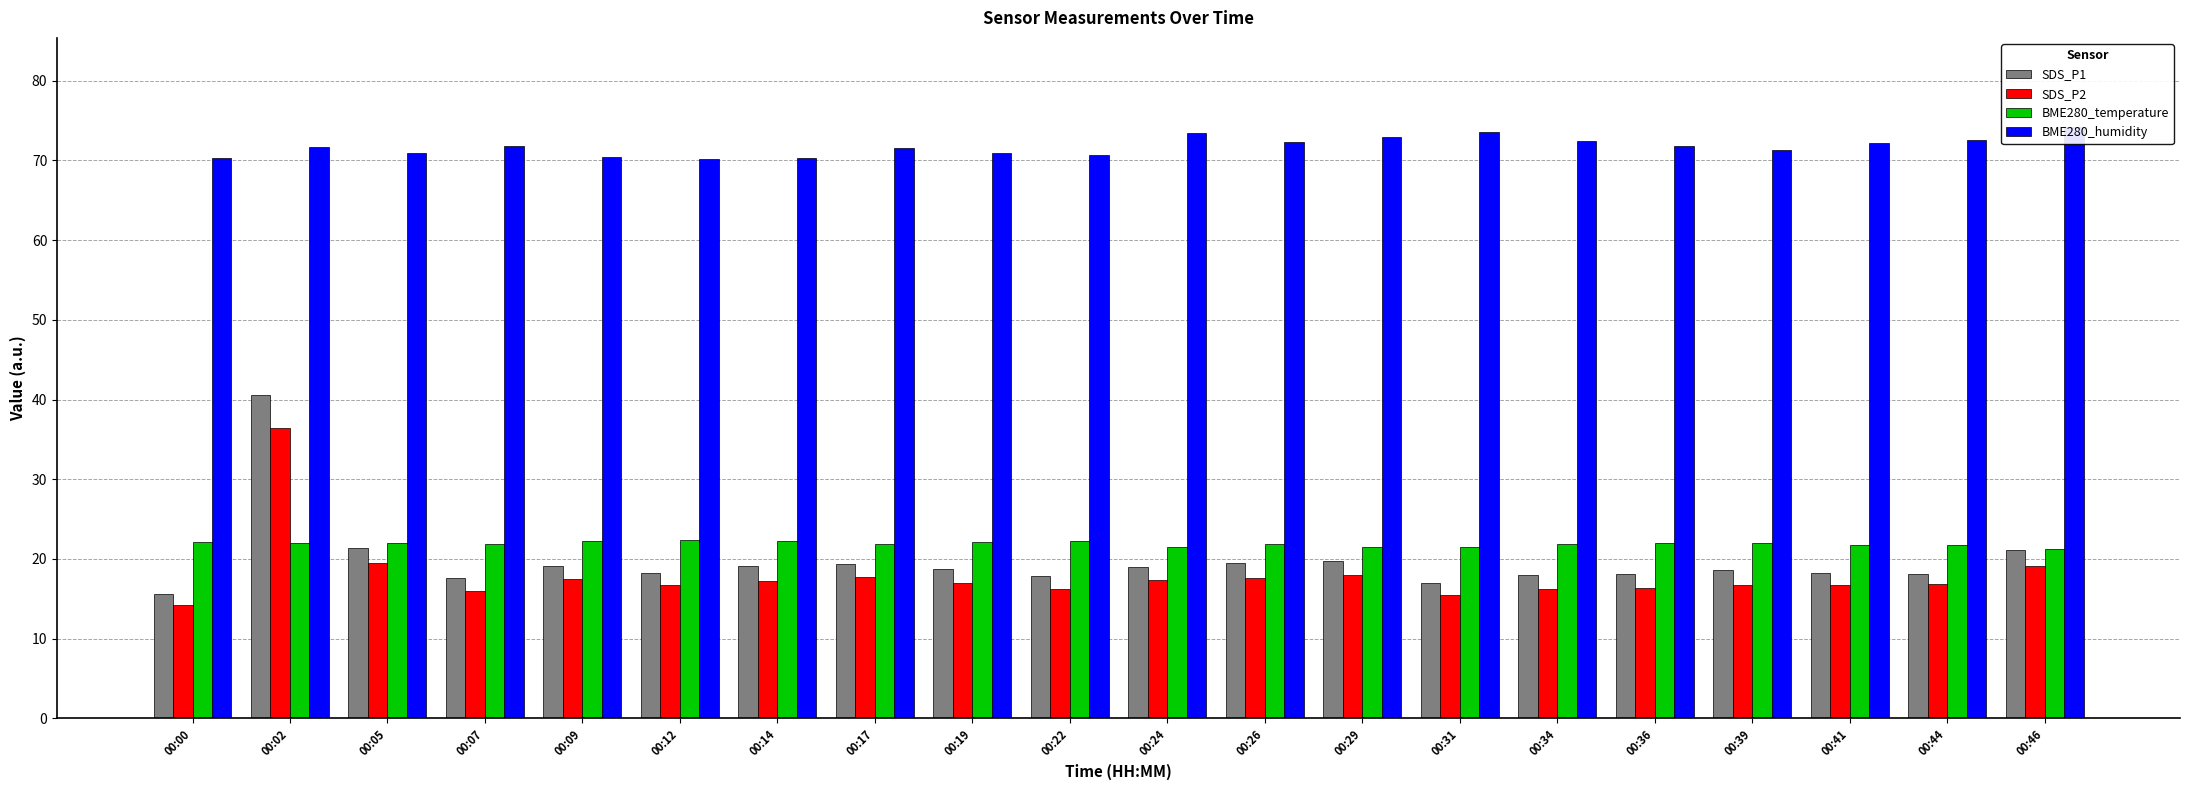

Rank the series by their maximum value, from lowest to highest.

BME280_temperature, SDS_P2, SDS_P1, BME280_humidity